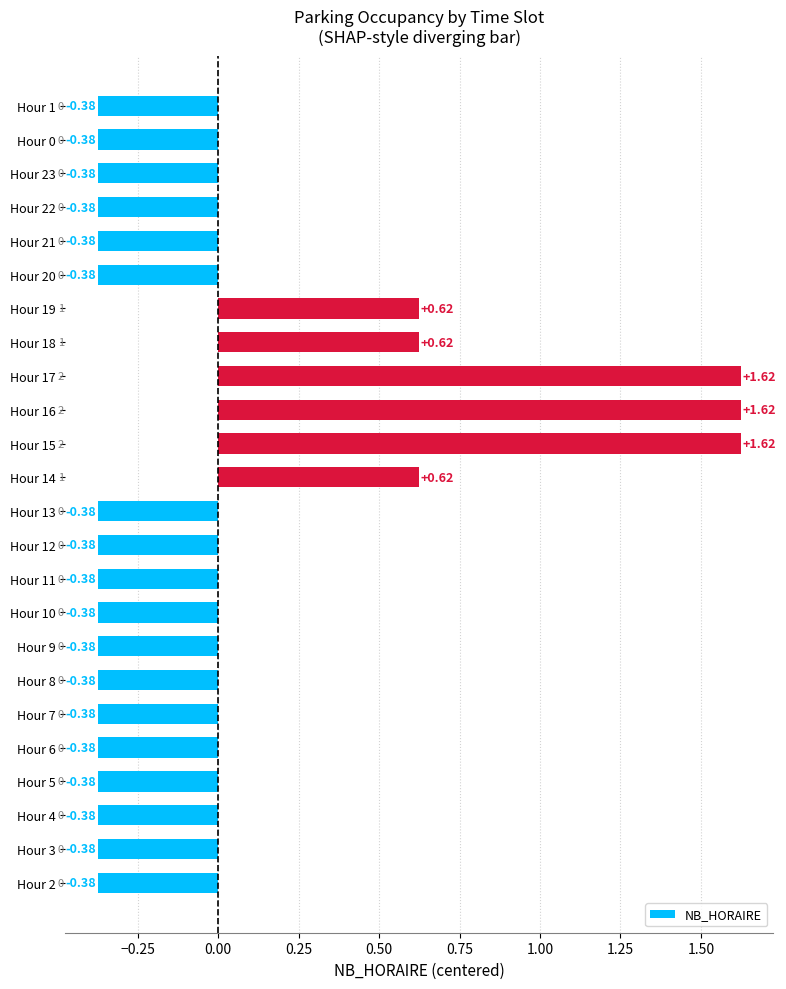

What is the difference between the maximum and minimum values?

2.0